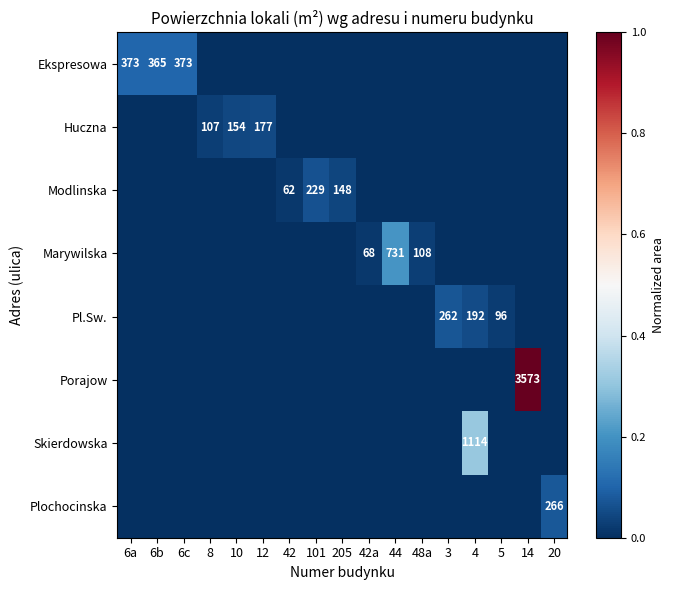

At which category is the sum across all series the highest?

14